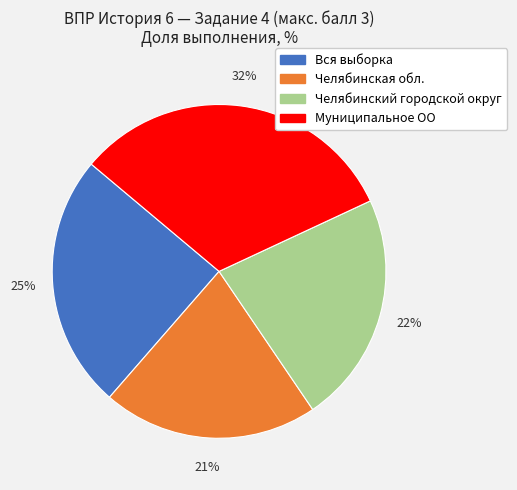

Which slice is the largest?

Муниципальное ОО